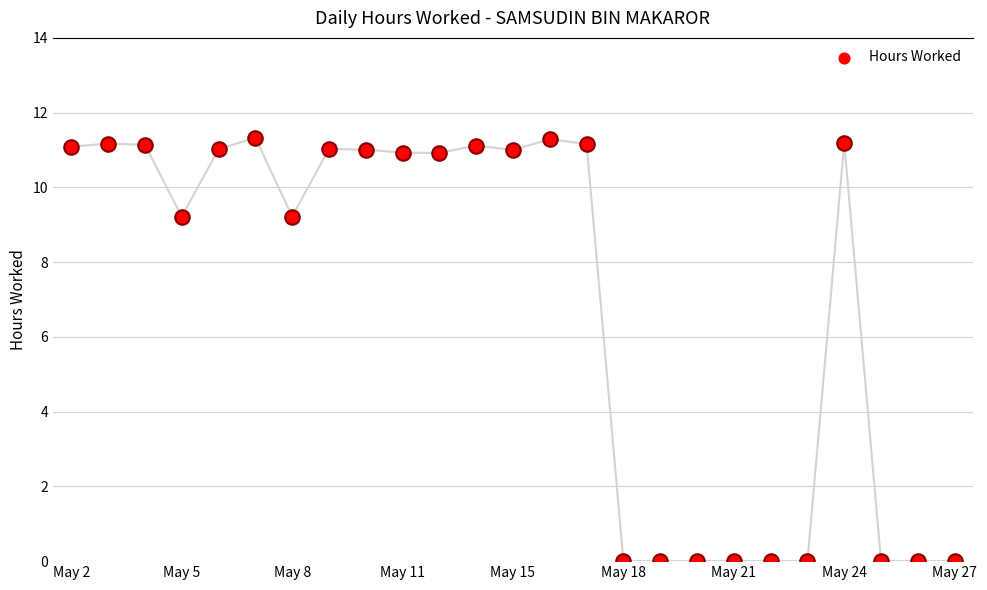

Which has a higher value, 23 or May 21?

May 21